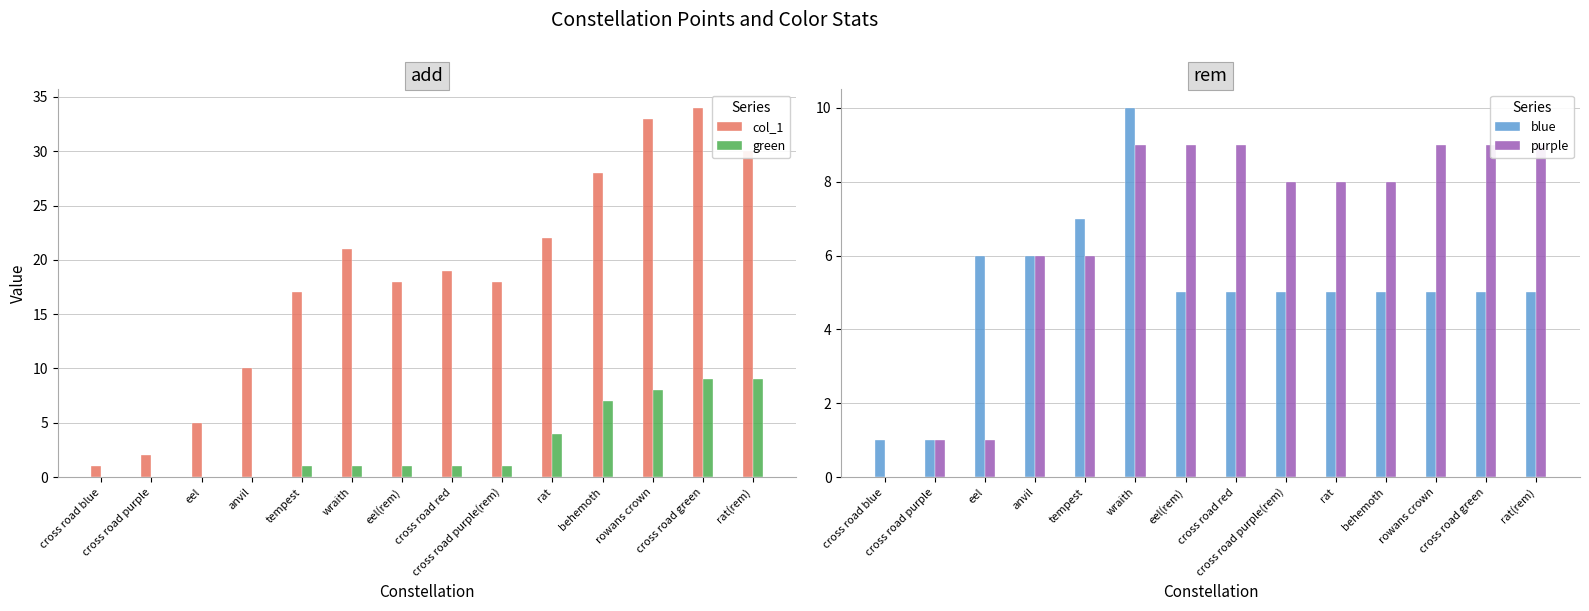

What are all the series names shown in the legend?

col_1, green, blue, purple